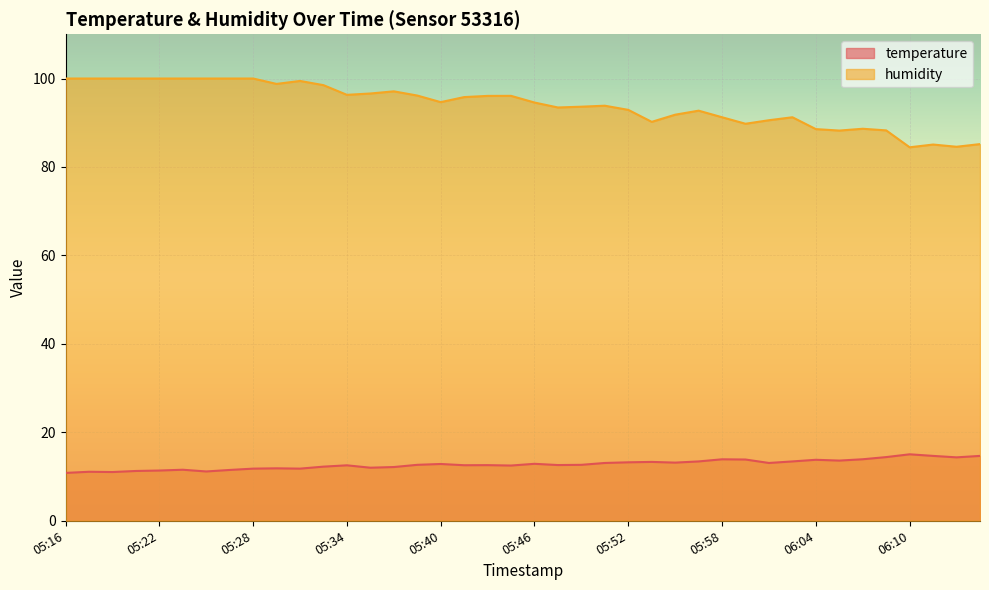

Reading left to right, what are all the values shown in this chart?

temperature: 10.8	11.1	11.0	11.3	11.4	11.5	11.2	11.5	11.8	11.9	11.8	12.2	12.5	12.0	12.2	12.7	12.8	12.6	12.6	12.5	12.9	12.6	12.7	13.1	13.2	13.3	13.2	13.4	13.9	13.8	13.1	13.4	13.8	13.6	13.9	14.4	15.0	14.7	14.3	14.7
humidity: 100.0	100.0	100.0	100.0	100.0	100.0	100.0	100.0	100.0	98.8	99.5	98.5	96.3	96.6	97.1	96.2	94.7	95.8	96.1	96.1	94.6	93.5	93.6	93.8	92.9	90.2	91.8	92.7	91.2	89.8	90.6	91.2	88.6	88.2	88.6	88.3	84.5	85.1	84.6	85.2